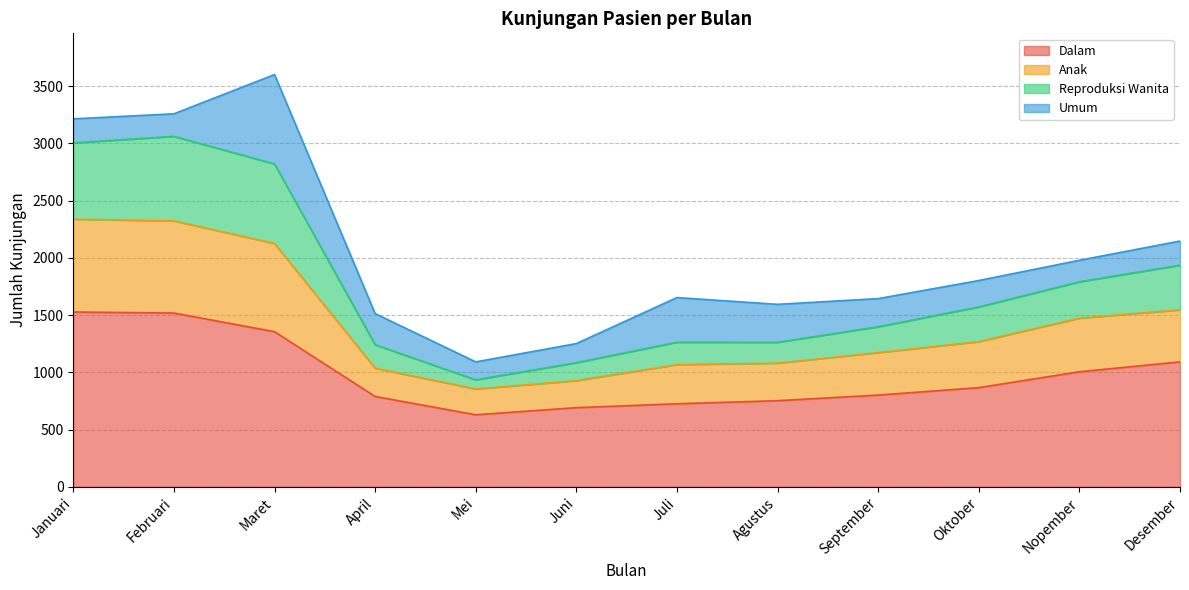

What is the lowest value of the Dalam series?

629